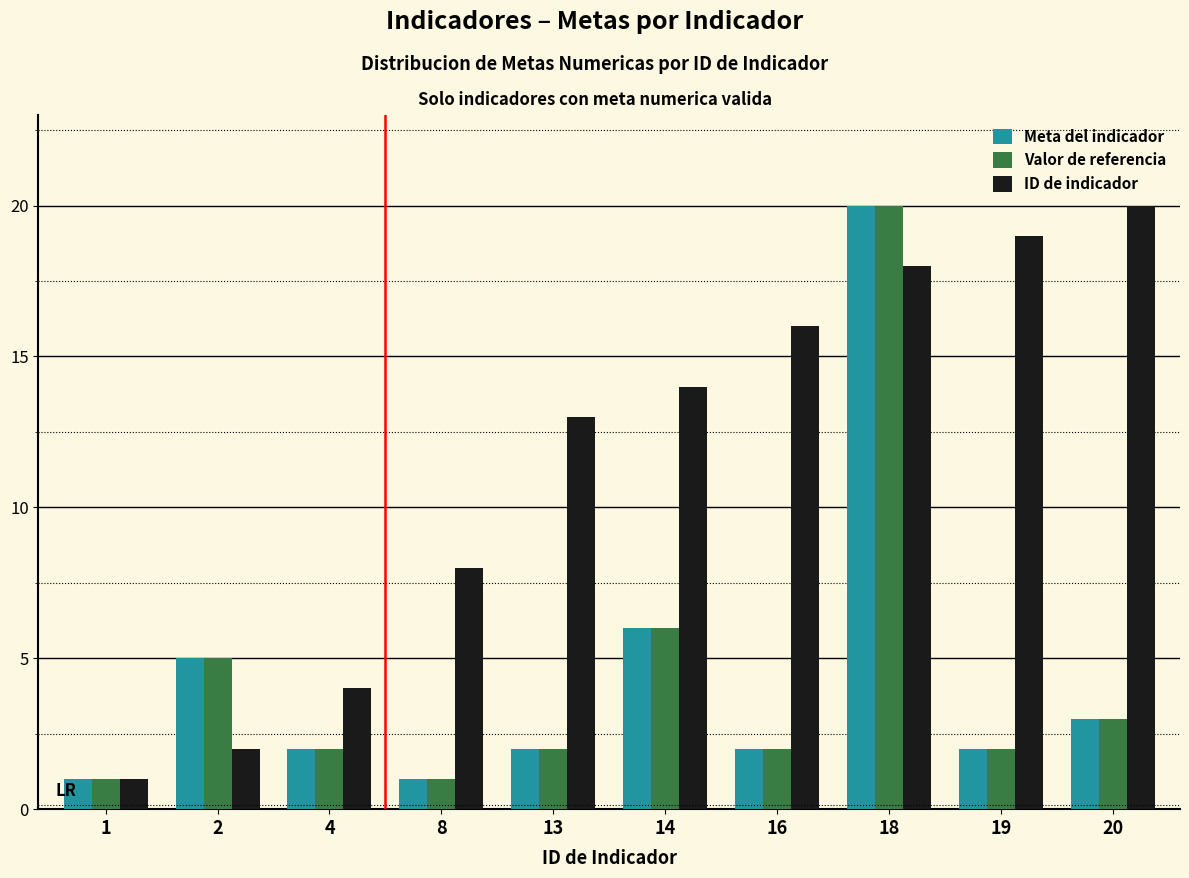

Reading left to right, list all the values displayed in this chart.

Meta del indicador: 1	5	2	1	2	6	2	20	2	3
Valor de referencia: 1	5	2	1	2	6	2	20	2	3
ID de indicador: 1	2	4	8	13	14	16	18	19	20